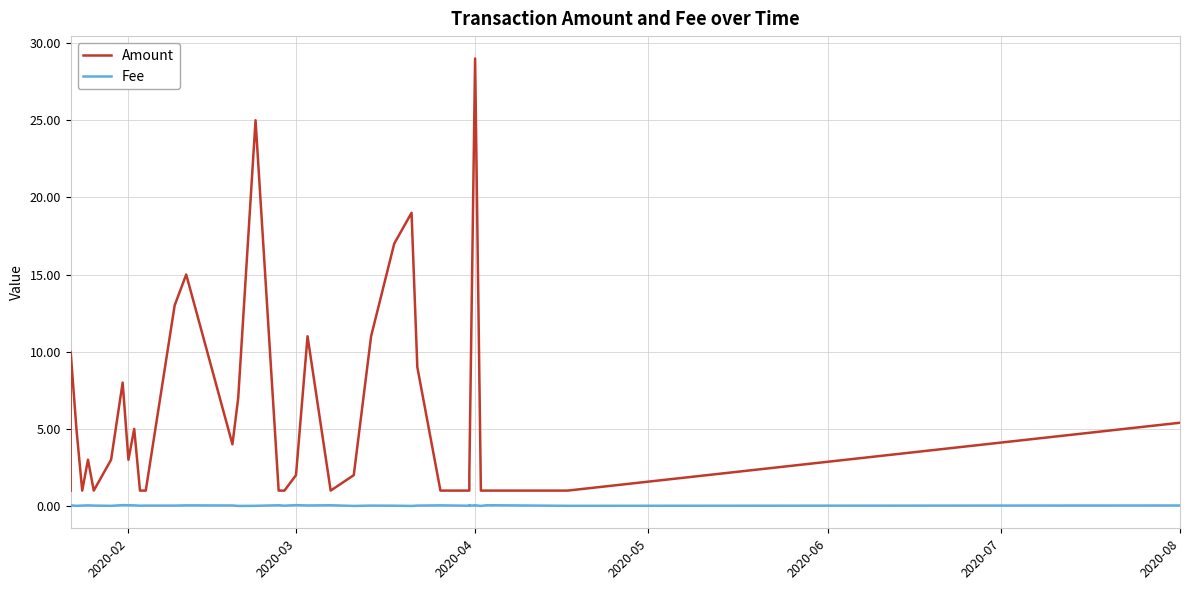

Which series has the largest range (max minus min)?

Amount